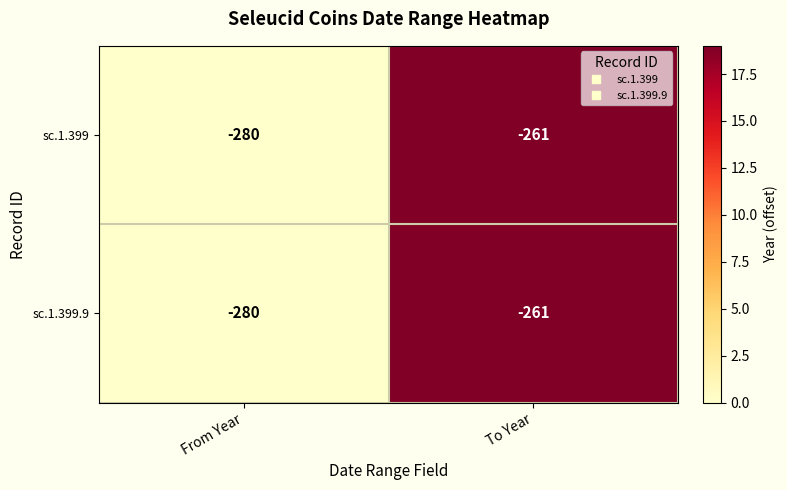

At which category does the chart reach its peak across all series?

To Year